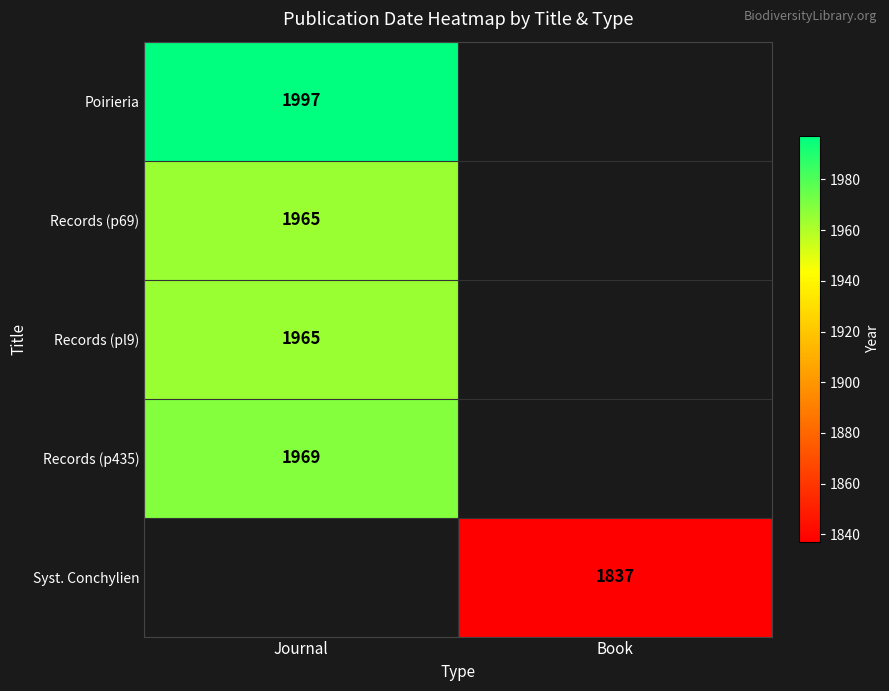

True or false: Records (p69) has a value of 809 at Journal.

False